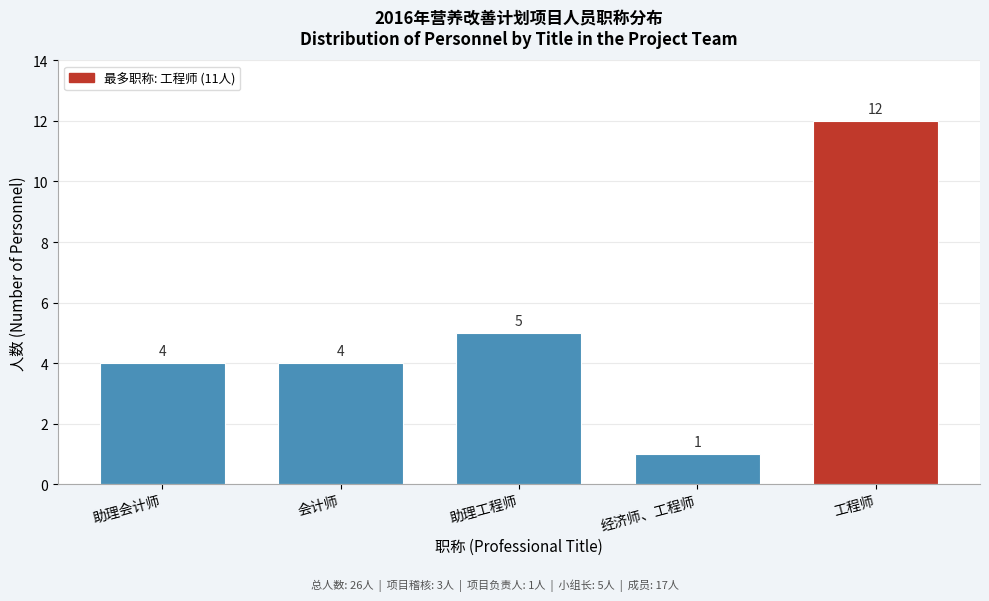

Reading left to right, list all the values displayed in this chart.

助理会计师=4	会计师=4	助理工程师=5	经济师、工程师=1	工程师=12